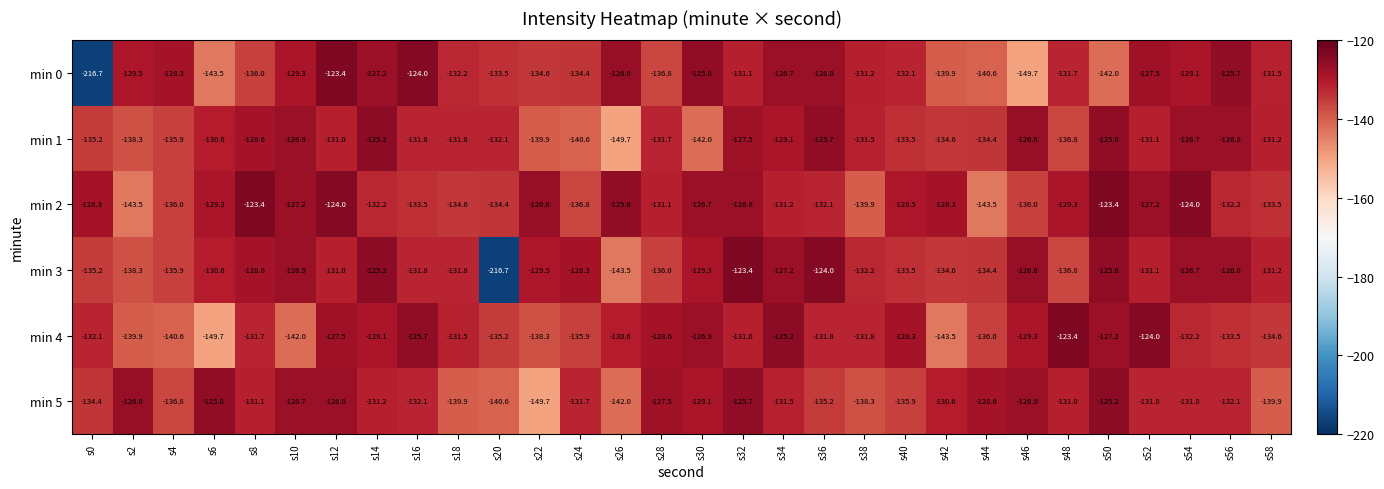

What is the difference between the maximum and minimum values in the min 3 series?

93.3